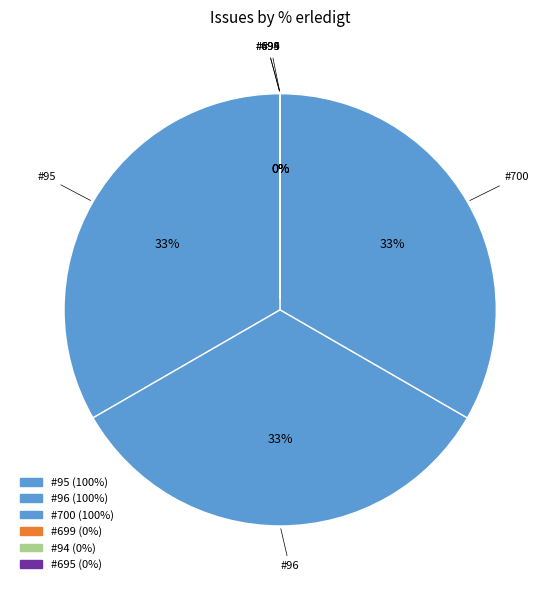

What is the change in value from 95 to 94?

-100